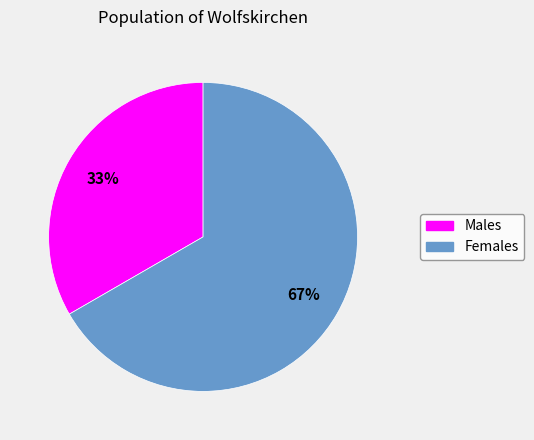

How many slices are in this pie chart?

2